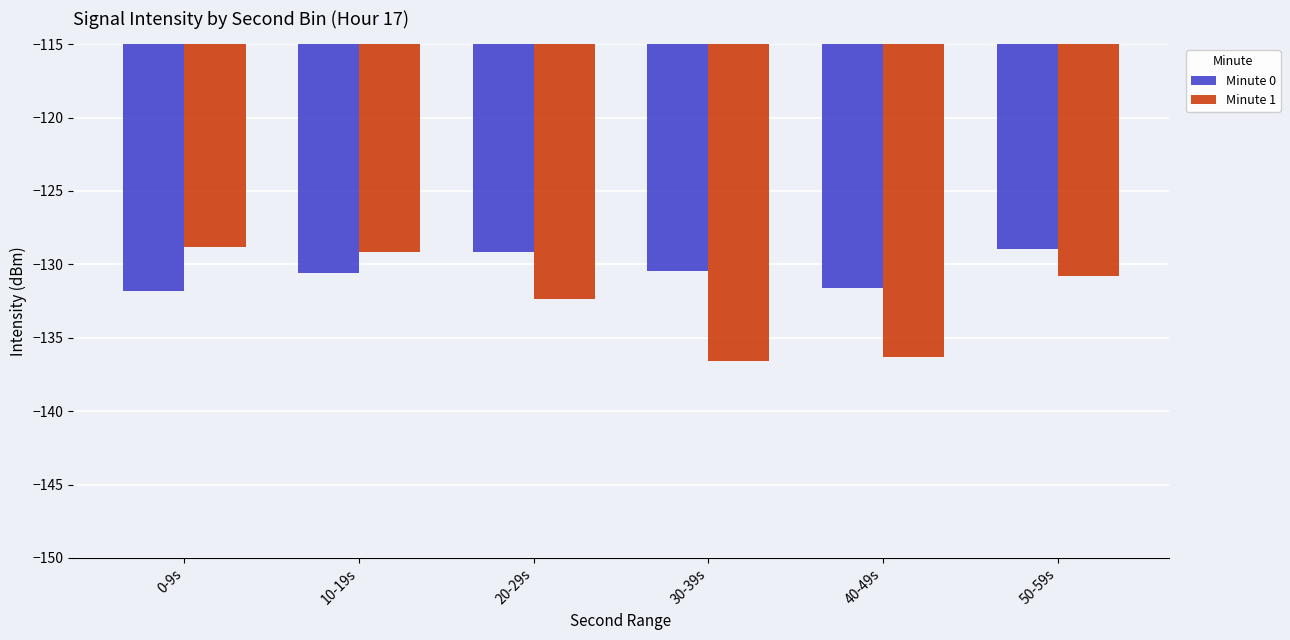

How many values in the Minute 0 series exceed -130?

2